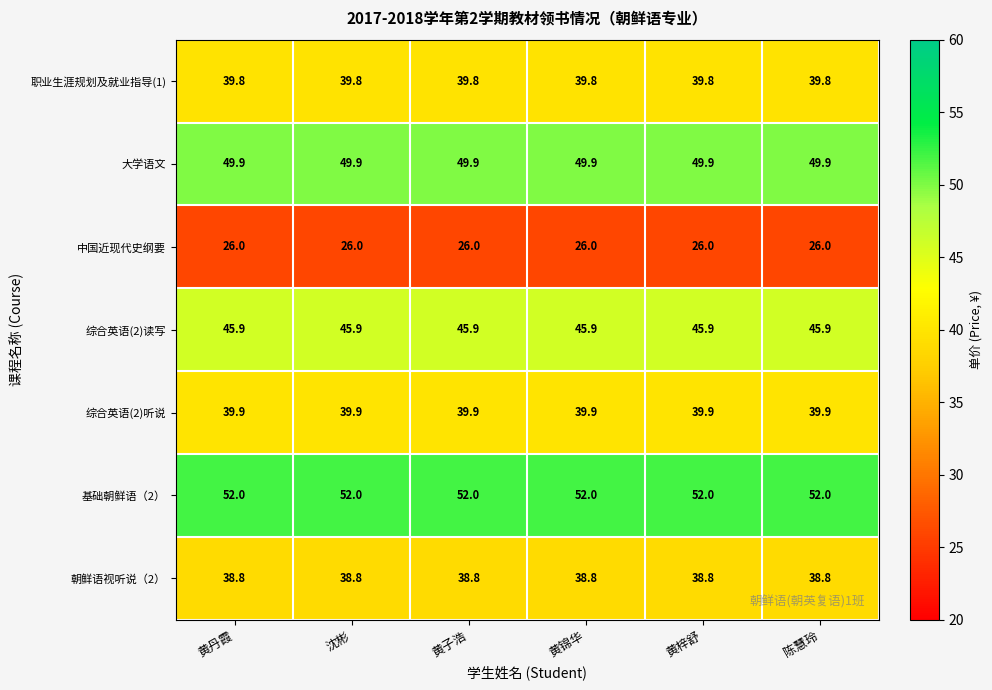

Is it true that 职业生涯规划及就业指导(1) equals 68.2 at 陈慧玲?

False